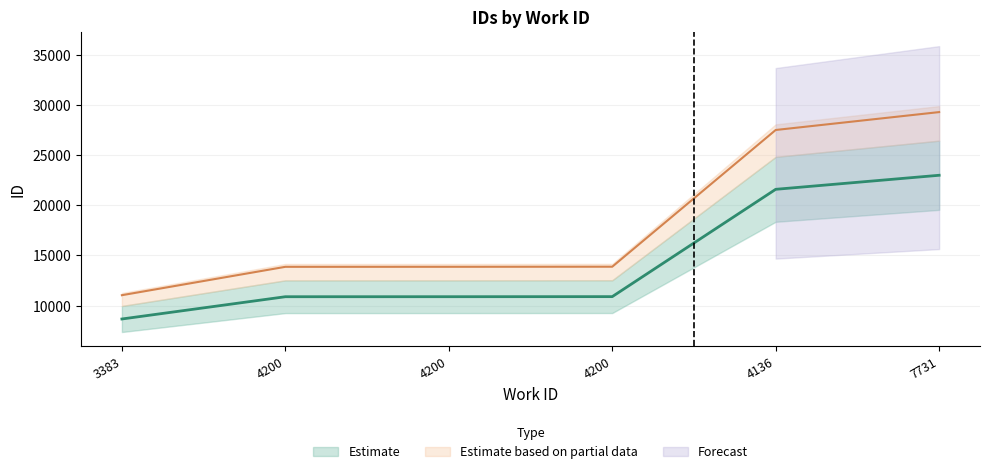

Reading right to left, what are all the values shown in this chart?

22997	21596	10893	10886	10884	8663